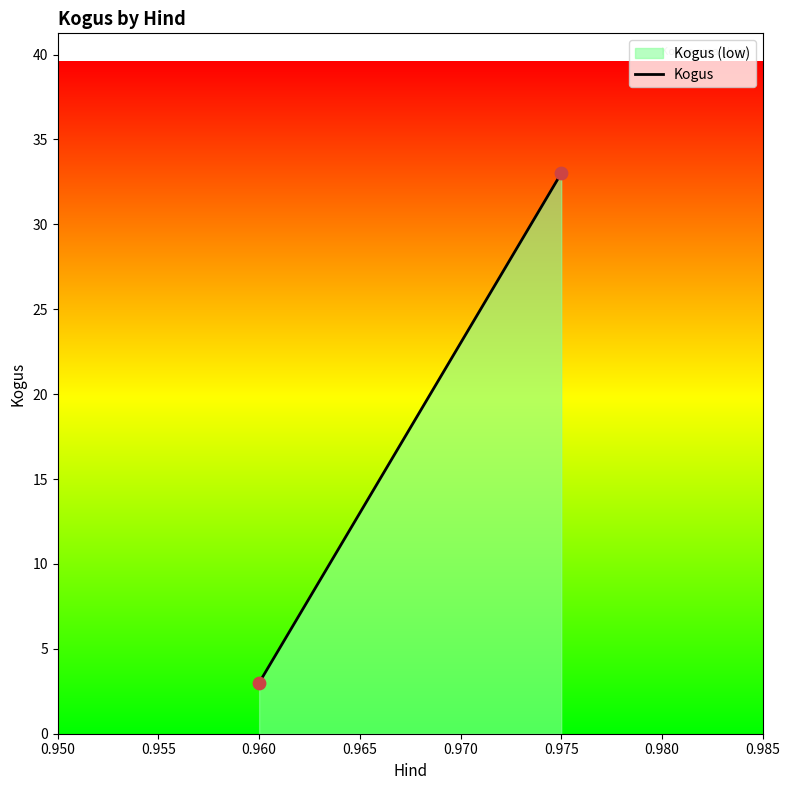

What is the average Y value?

18